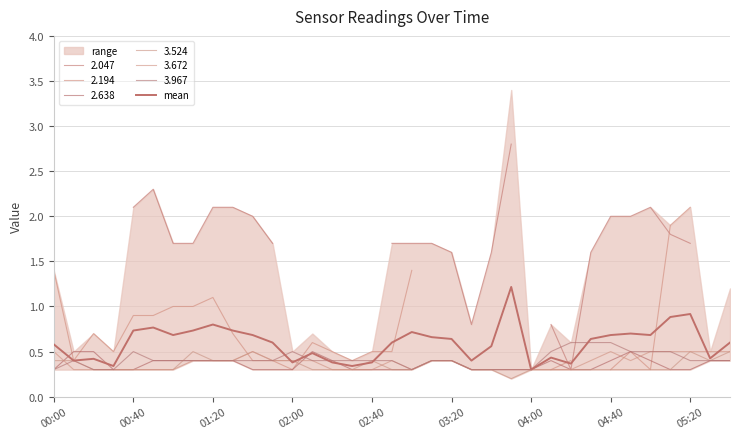

True or false: the data shows 0.7 at 19.

True